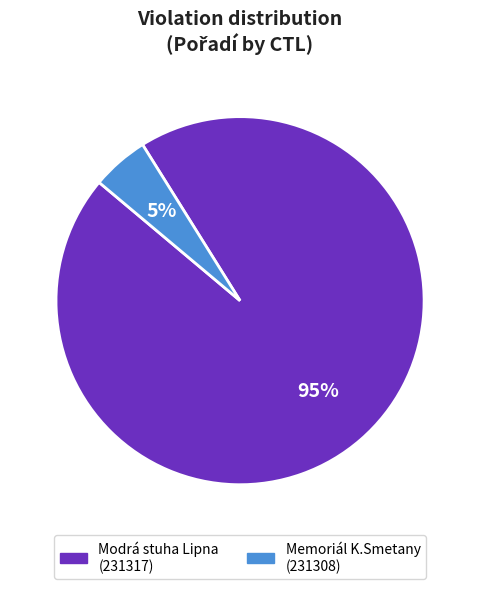

Count the number of slices in the pie.

2